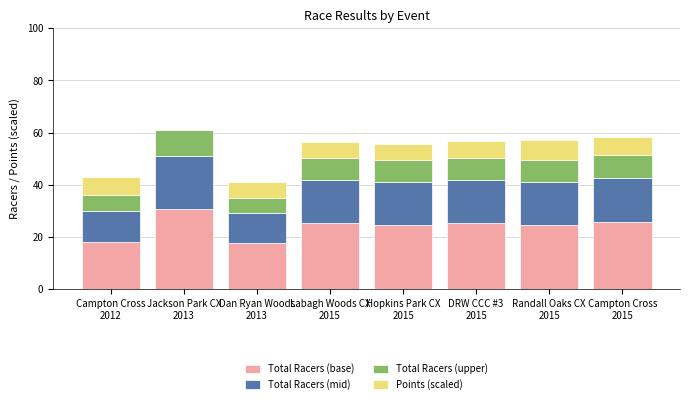

What is the sum of all Total Racers (base) values?

191.7